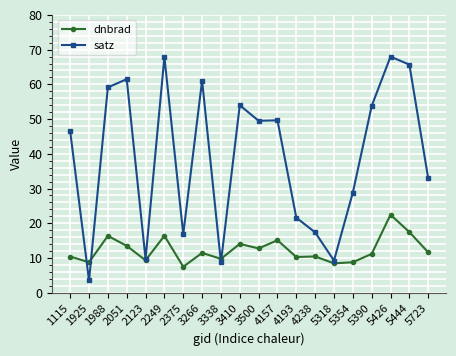

What is the value of the satz point at the 14th from the left?

17.4